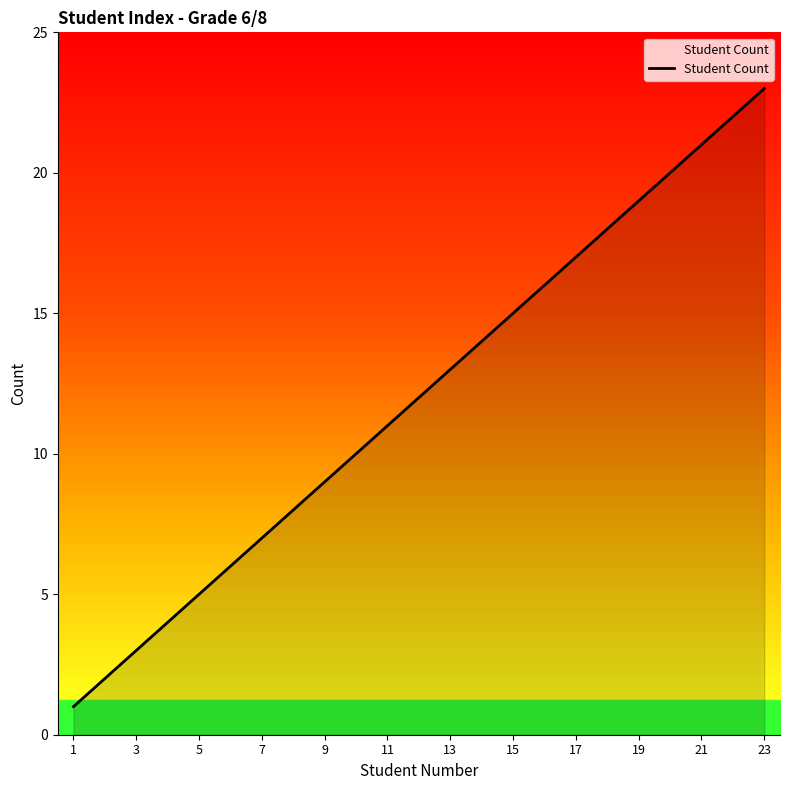

What is the difference between the maximum and minimum values?

22